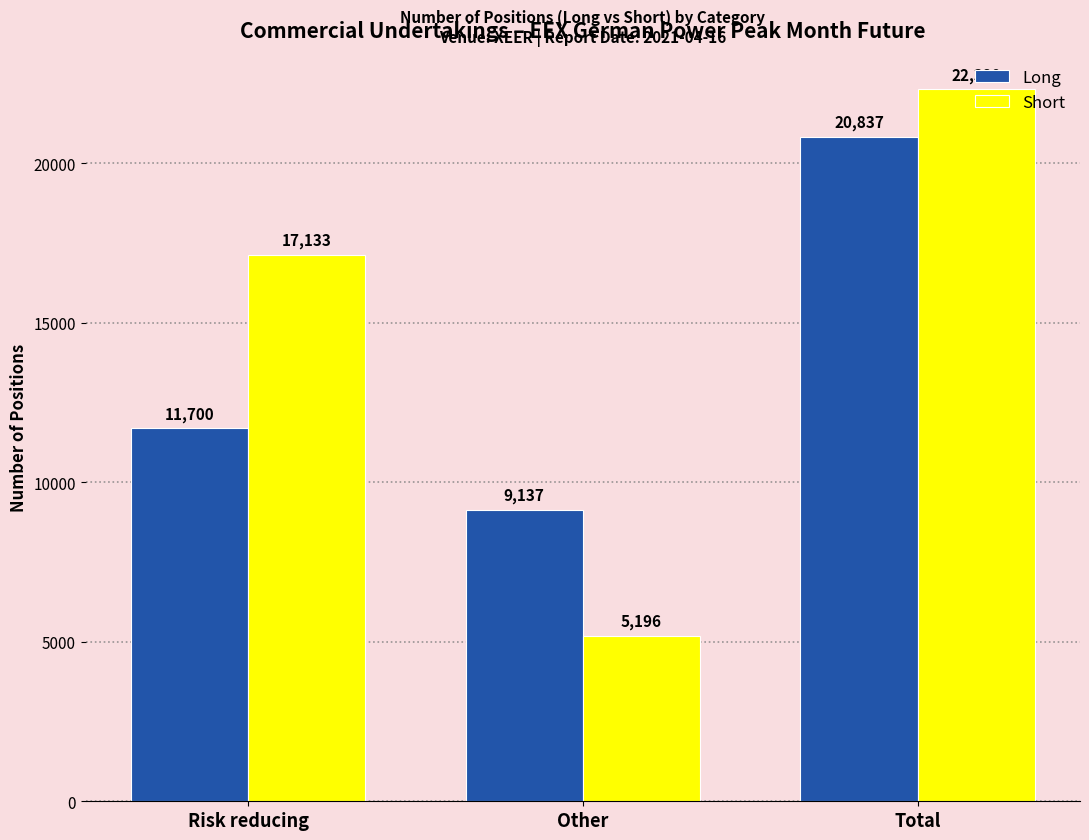

Reading left to right, what are all the values shown in this chart?

Long: 11700	9137	20837
Short: 17133	5196	22329